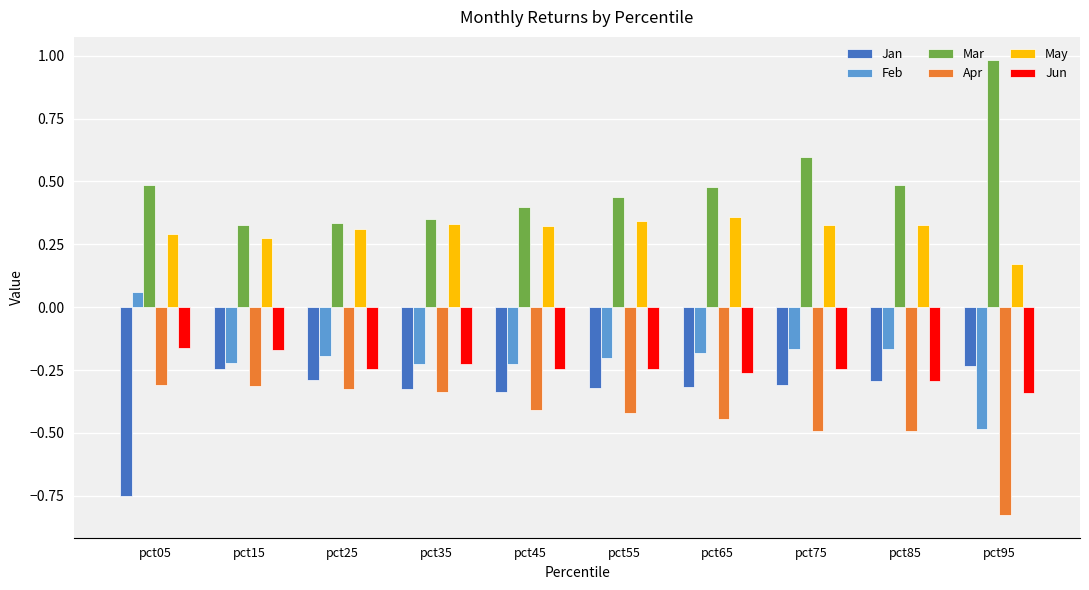

What is the sum of the Jun values at pct85 and pct65?

-0.6